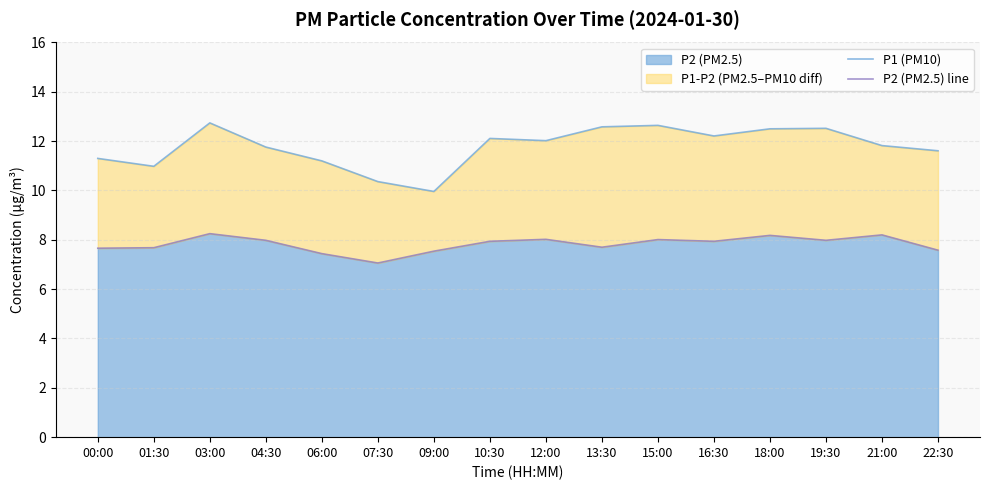

At which label does P1 (PM10) reach its peak?

03:00